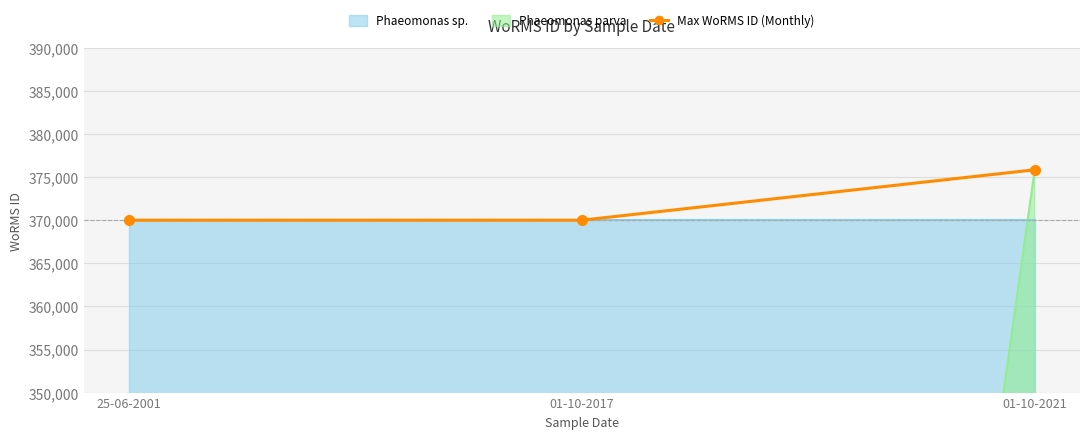

How many lines are shown in the chart?

1